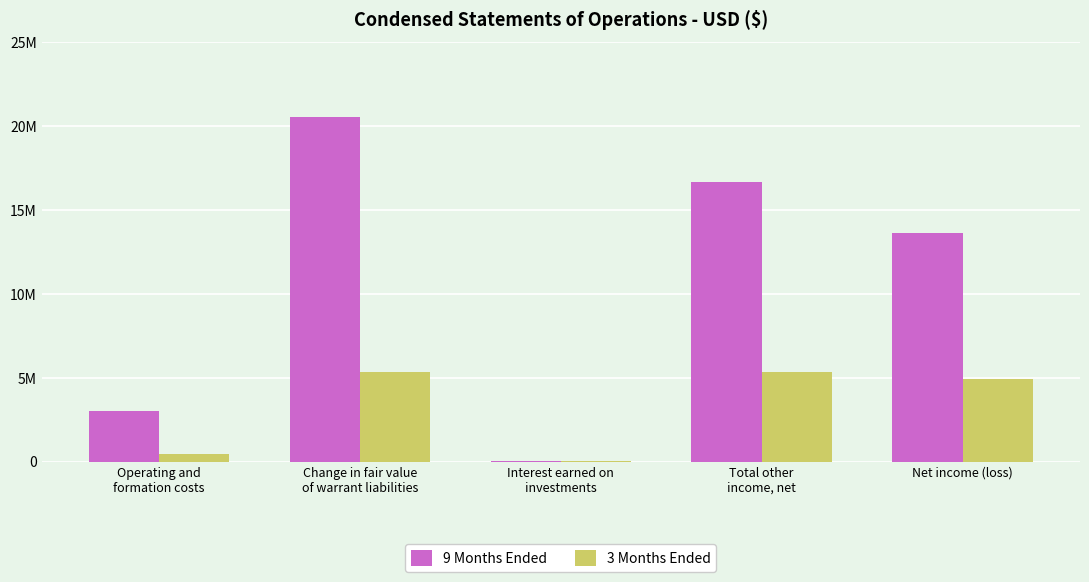

At Total other
income, net, list the series in order from smallest to largest.

3 Months Ended, 9 Months Ended